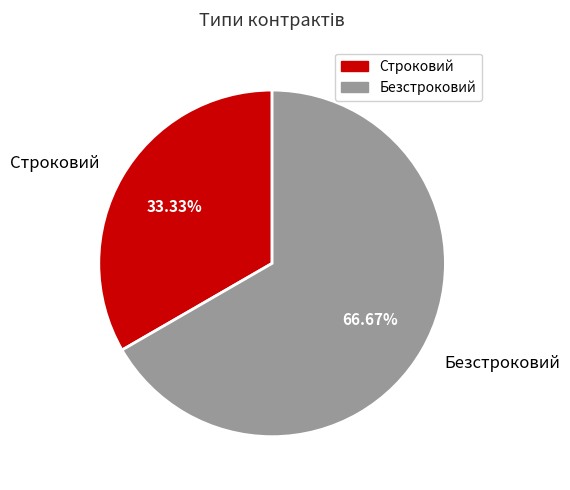

The Безстроковий slice represents 74% of the pie. True or false?

False